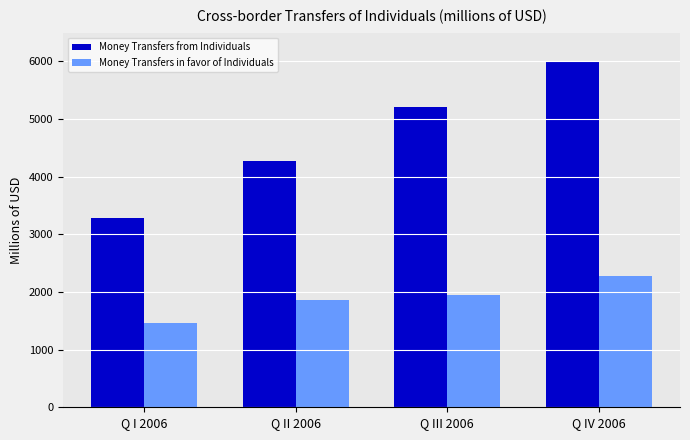

Reading left to right, what are all the values shown in this chart?

Money Transfers from Individuals: Q I 2006=3290	Q II 2006=4278	Q III 2006=5204	Q IV 2006=5986
Money Transfers in favor of Individuals: Q I 2006=1458	Q II 2006=1863	Q III 2006=1941	Q IV 2006=2280